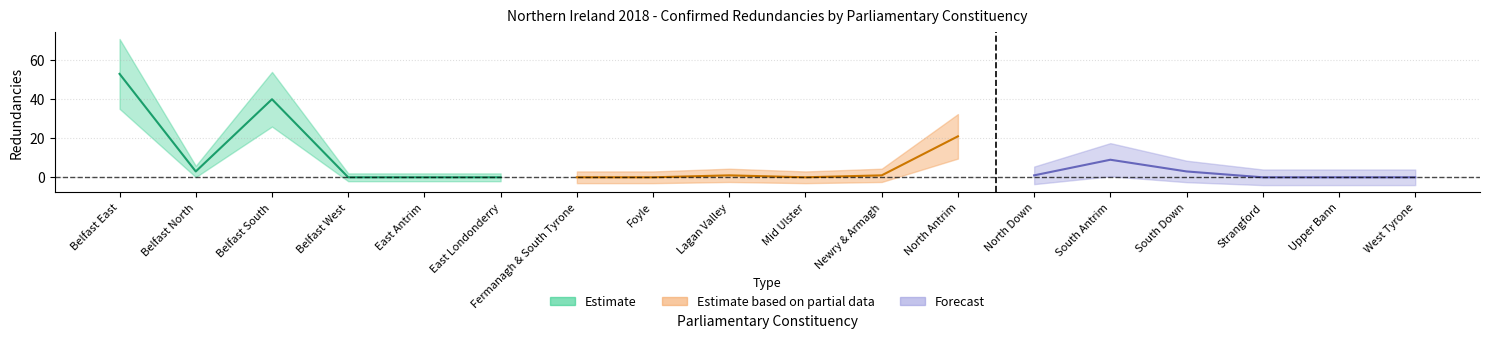

At which category does the data reach its first local valley?

Belfast North